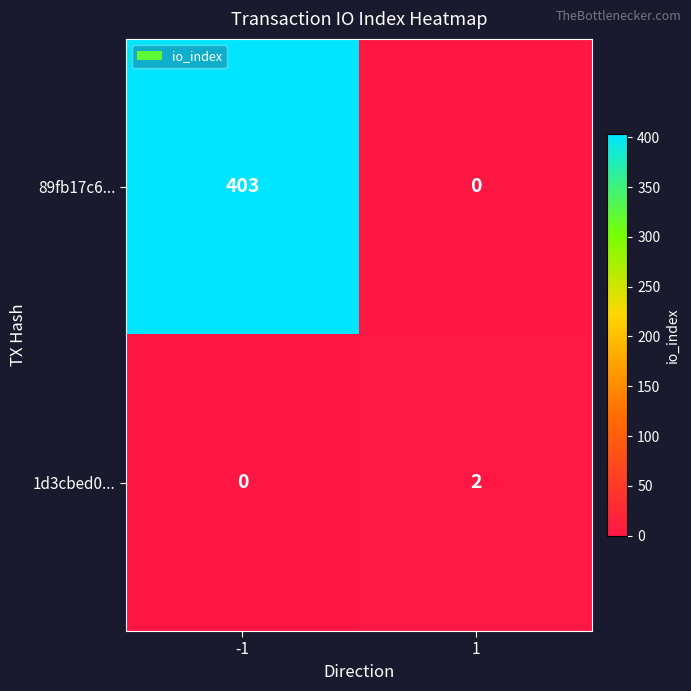

Is the value of 1d3cbed0... at 1 greater than the value of 89fb17c6... at 1?

Yes